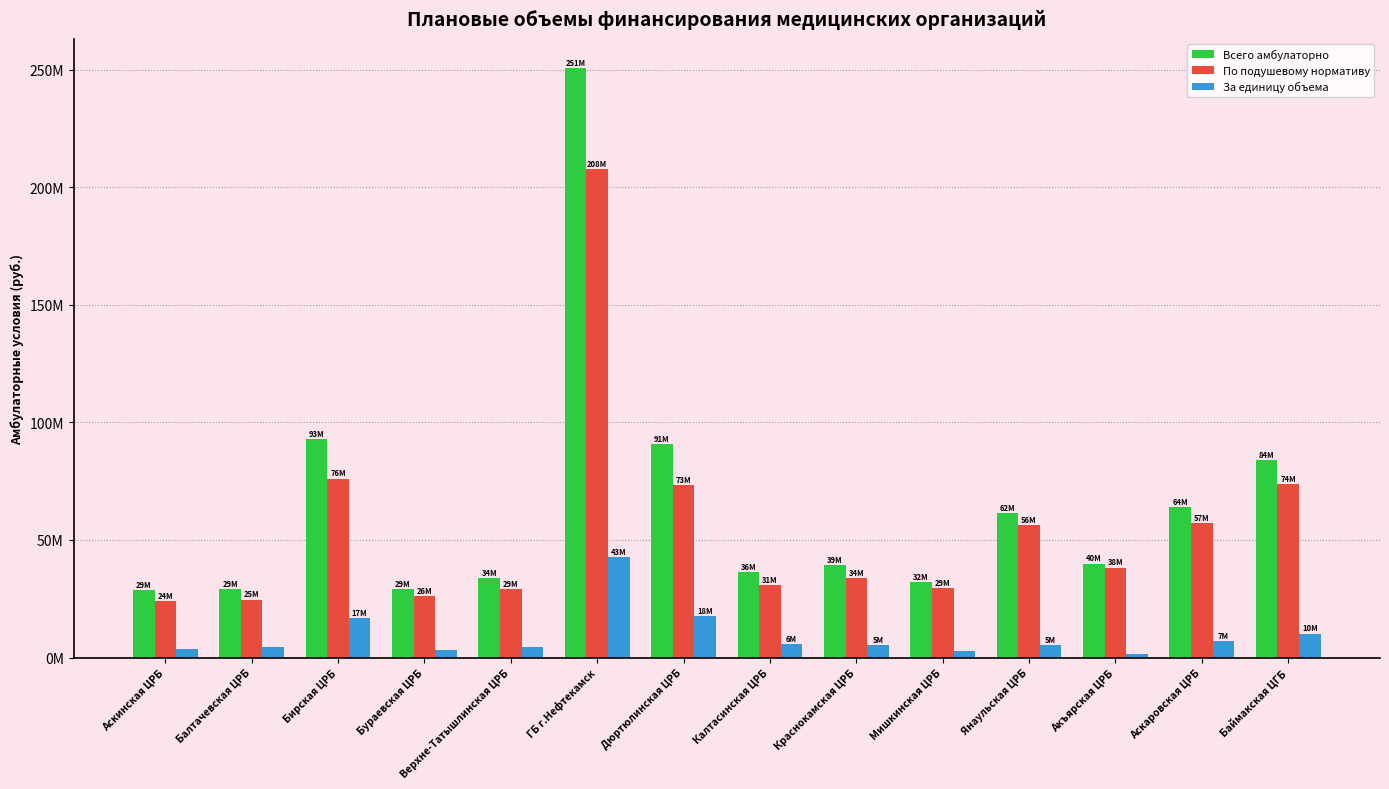

What is the difference between the highest and lowest values at Аскинская ЦРБ?

25424888